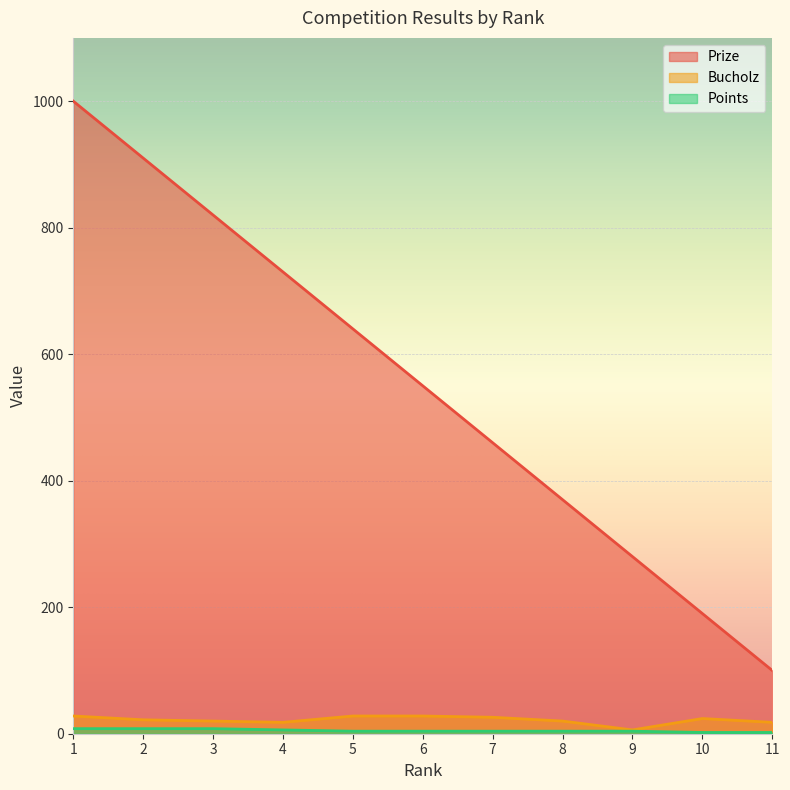

What is the minimum value shown in the chart?

2